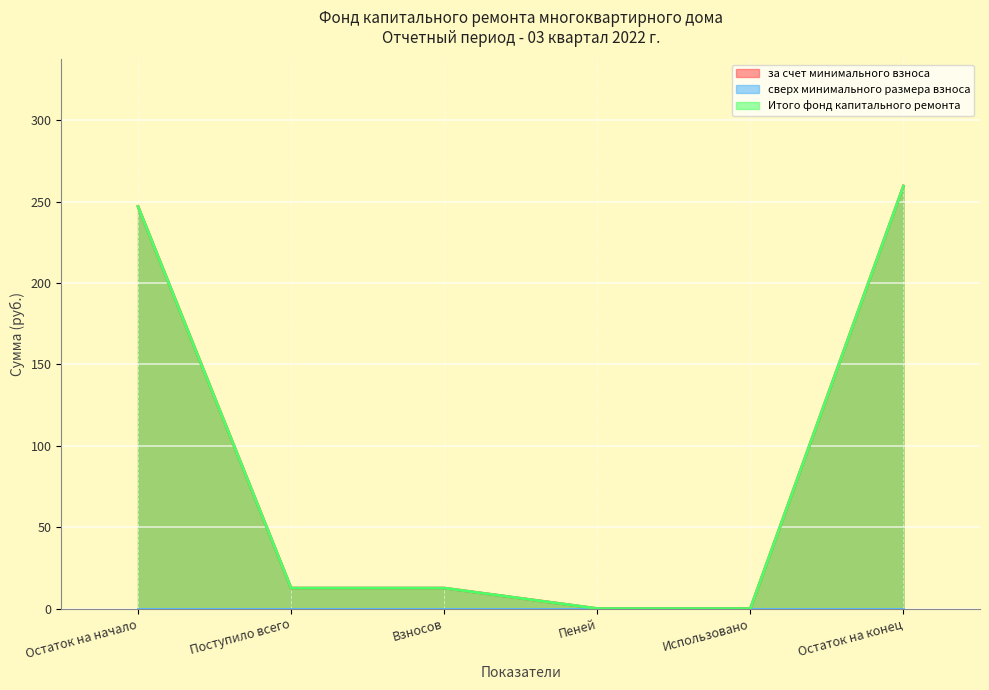

Reading left to right, extract all data points from this chart.

за счет минимального взноса: 246.9	12.6	12.6	0.0	0.0	259.5
Итого фонд капитального ремонта: 246.9	12.6	12.6	0.0	0.0	259.5